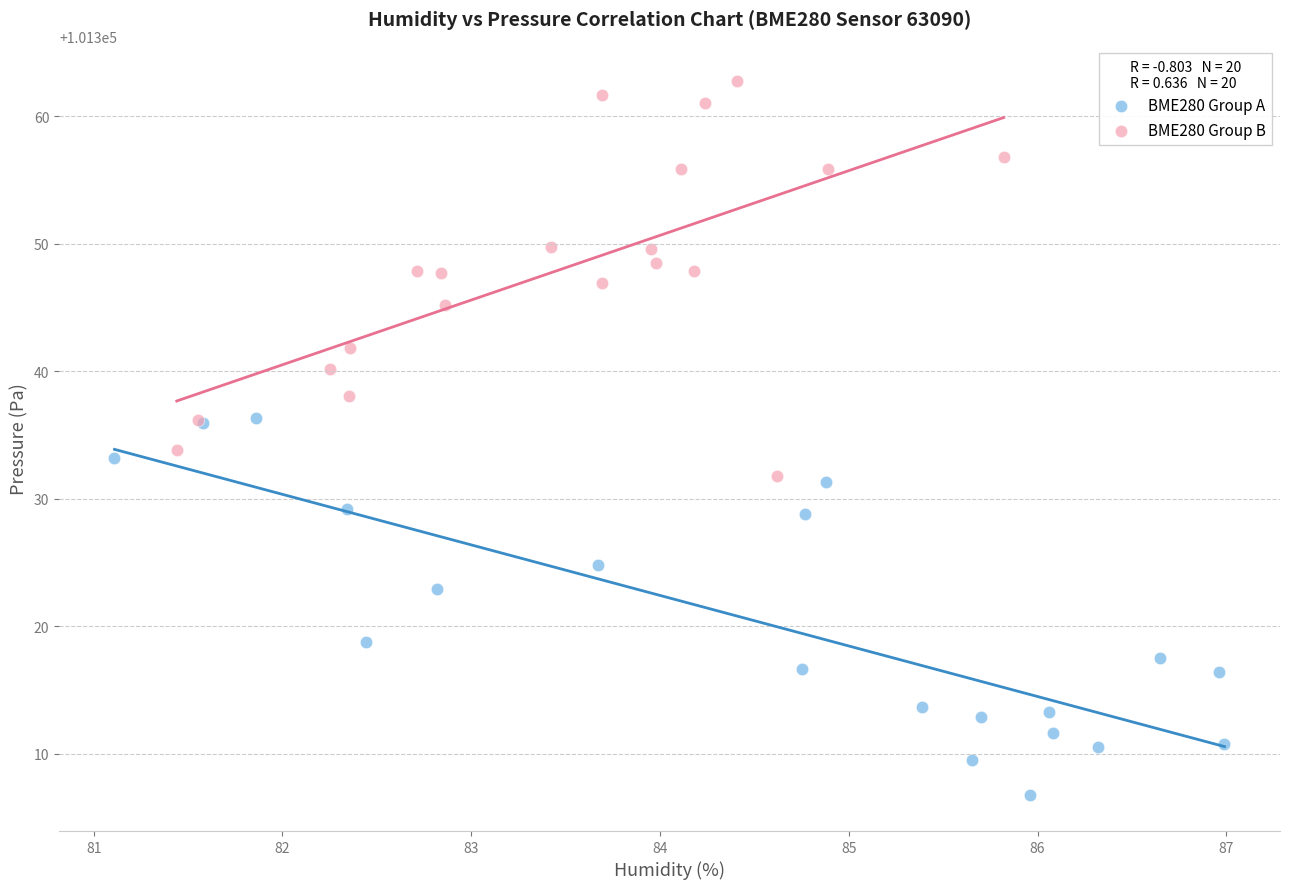

Which series reaches the maximum Y coordinate?

BME280 Group B